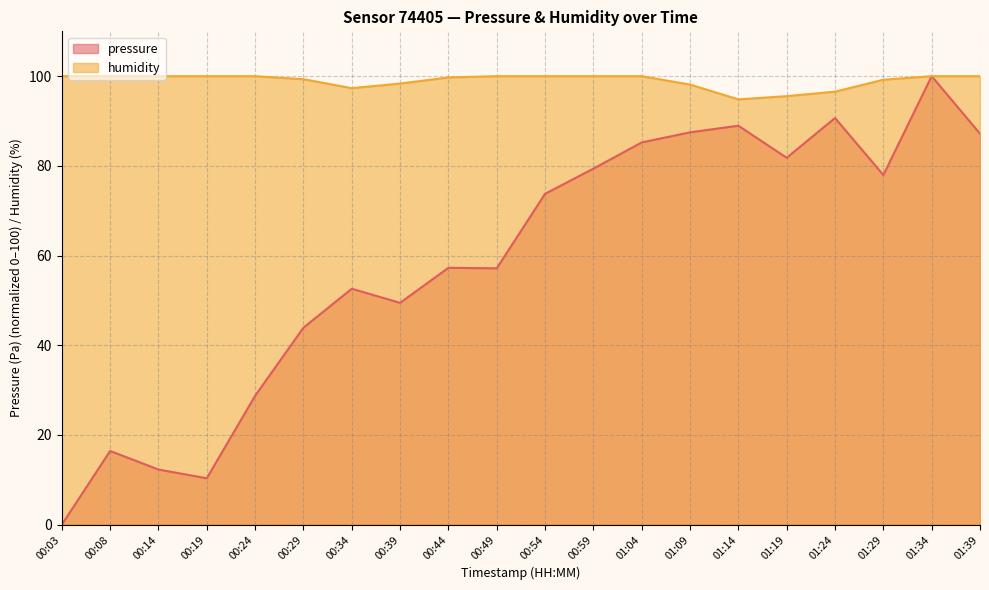

True or false: pressure and humidity intersect in this chart.

False